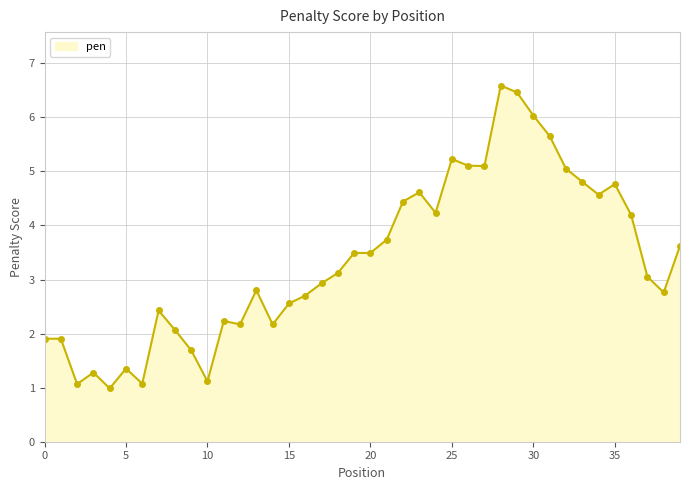

What is the sum of all values?

134.6